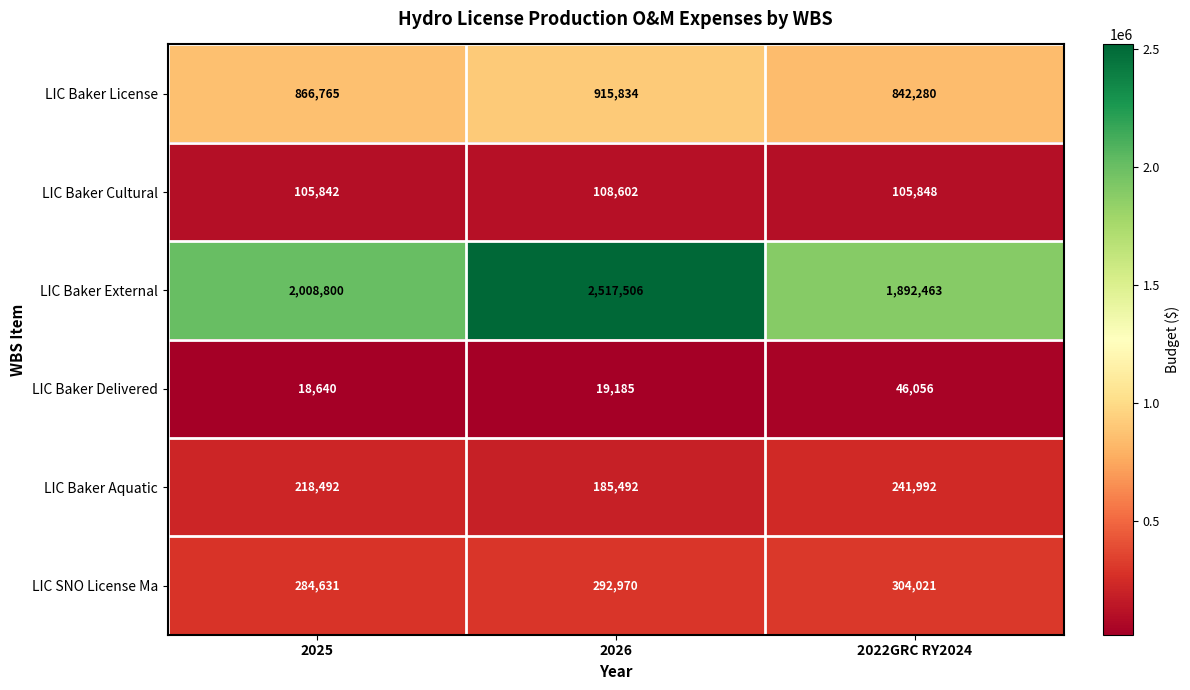

Reading right to left, transcribe all the data shown in this chart.

LIC Baker License: 2022GRC RY2024=842280	2026=915834	2025=866765
LIC Baker Cultural: 2022GRC RY2024=105848	2026=108602	2025=105842
LIC Baker External: 2022GRC RY2024=1892463	2026=2517506	2025=2008800
LIC Baker Delivered: 2022GRC RY2024=46056	2026=19185	2025=18640
LIC Baker Aquatic: 2022GRC RY2024=241992	2026=185492	2025=218492
LIC SNO License Ma: 2022GRC RY2024=304021	2026=292970	2025=284631